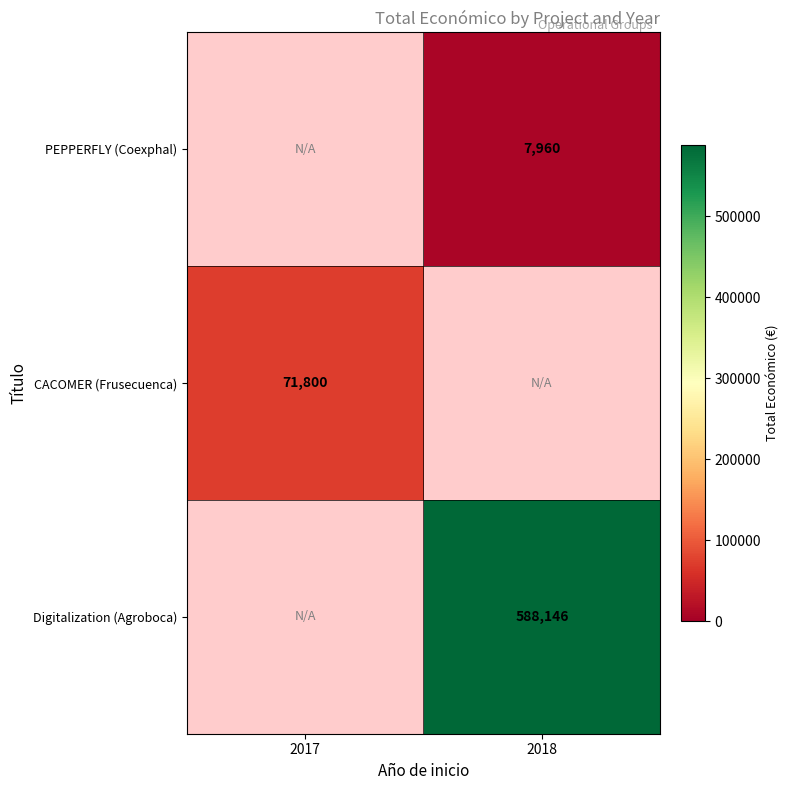

True or false: CACOMER (Frusecuenca) has a value of 95149 at 2017.

False